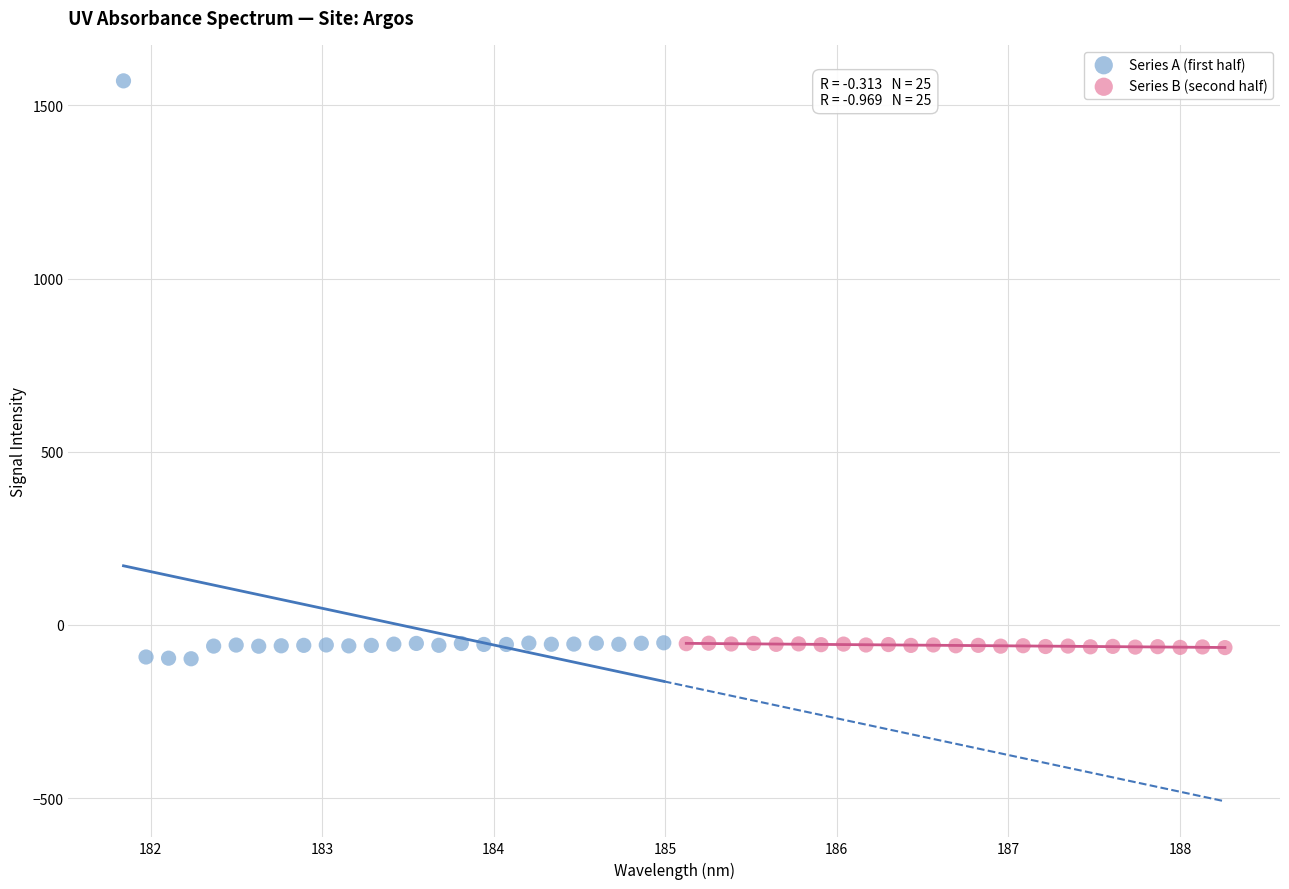

Which series has the largest Y range (max minus min)?

Series A (first half)